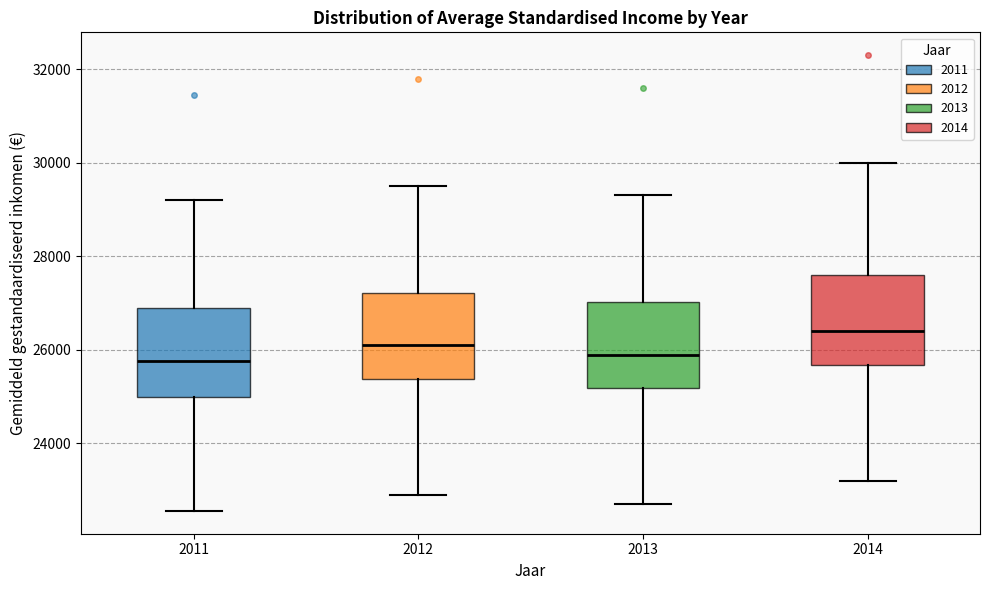

Where does the median line of the box at x = 2012 sit on the y-axis? The values are not printed on the chart, so give them approximately, as read against the axis.

26200